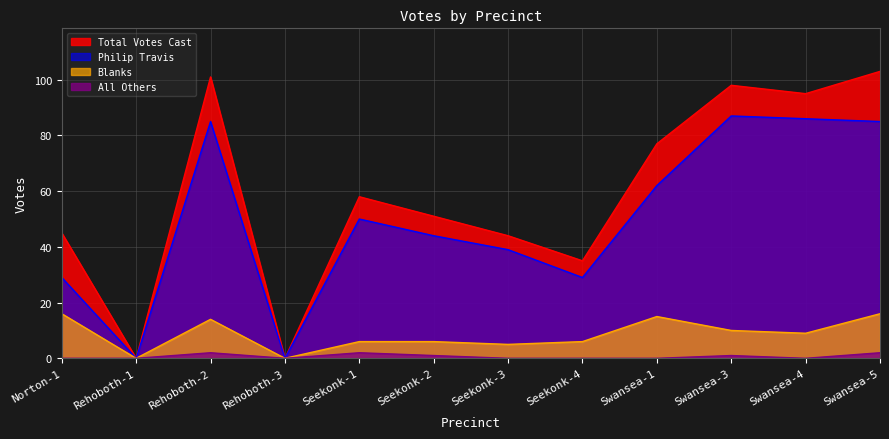

Which label corresponds to the largest value in the chart?

Swansea-5